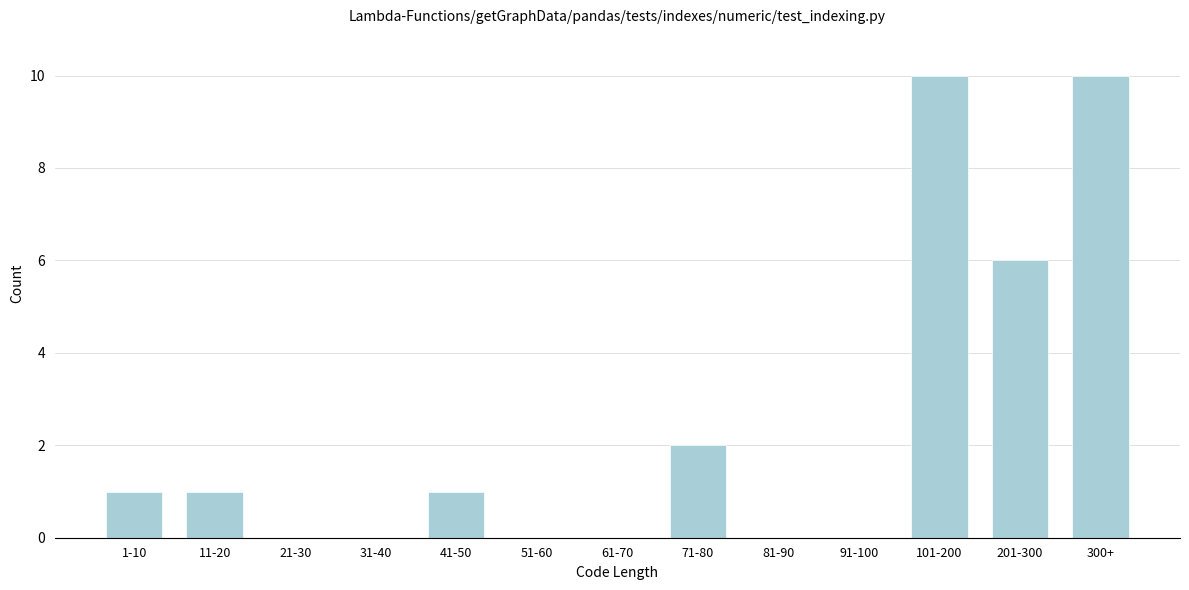

Reading right to left, transcribe all the data shown in this chart.

300+=10	201-300=6	101-200=10	91-100=0	81-90=0	71-80=2	61-70=0	51-60=0	41-50=1	31-40=0	21-30=0	11-20=1	1-10=1